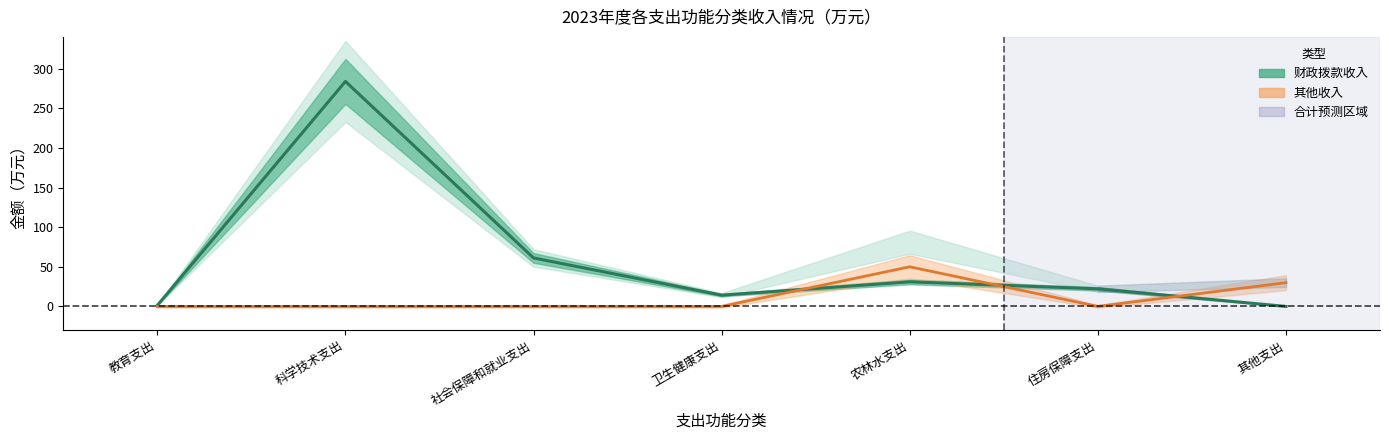

True or false: 财政拨款收入 and 其他收入 intersect in this chart.

True